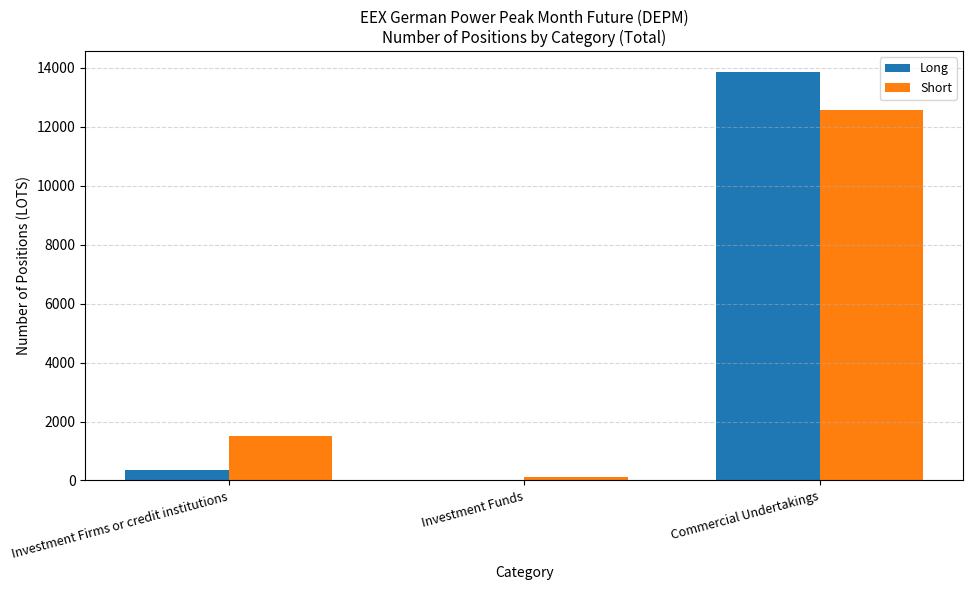

Between Investment Firms or credit institutions and Commercial Undertakings, which series saw the biggest shift?

Long